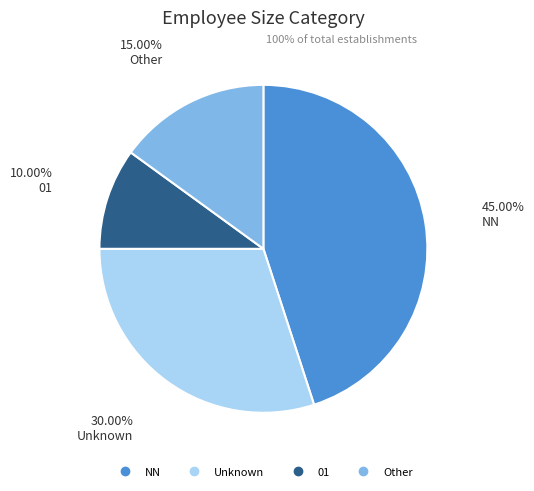

Count the number of slices in the pie.

4